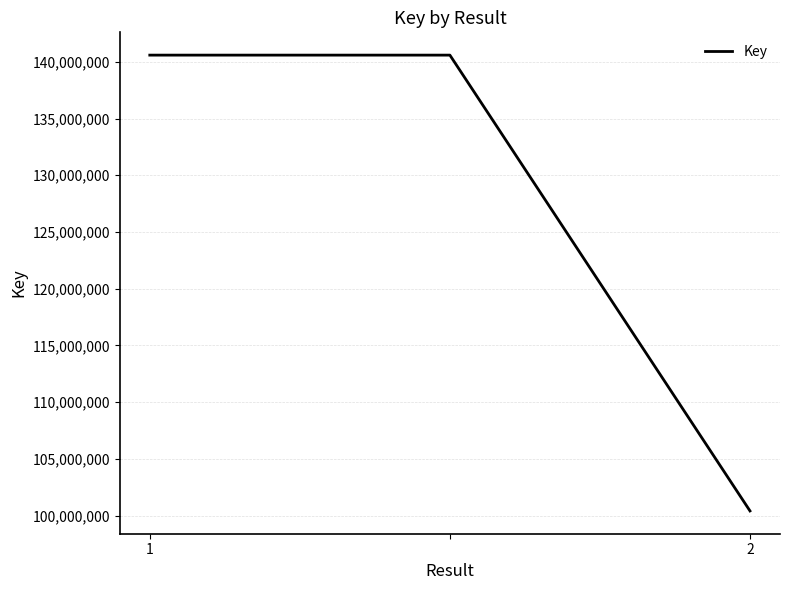

What is the difference between the maximum and minimum values?

40179882